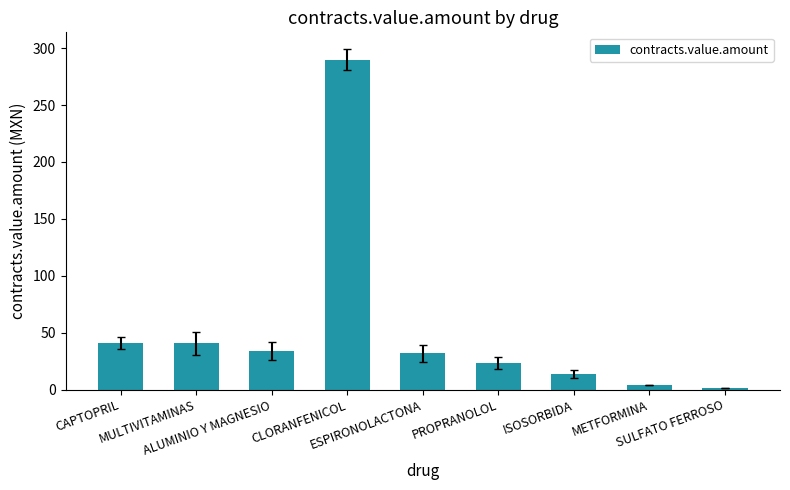

What is the minimum value shown in the chart?

1.6